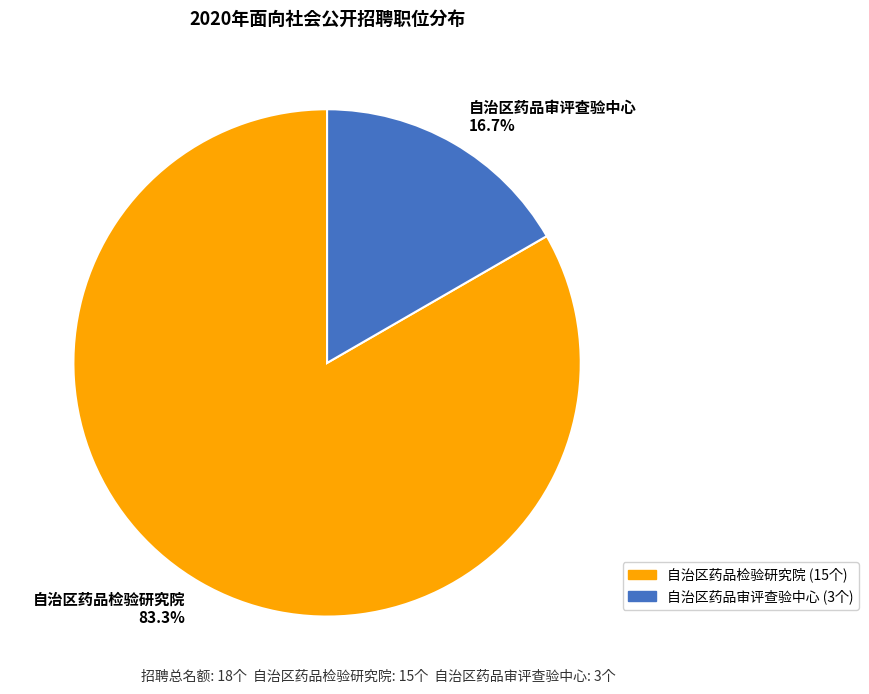

Do 自治区药品检验研究院 and 自治区药品审评查验中心 together represent more than half of the pie?

Yes